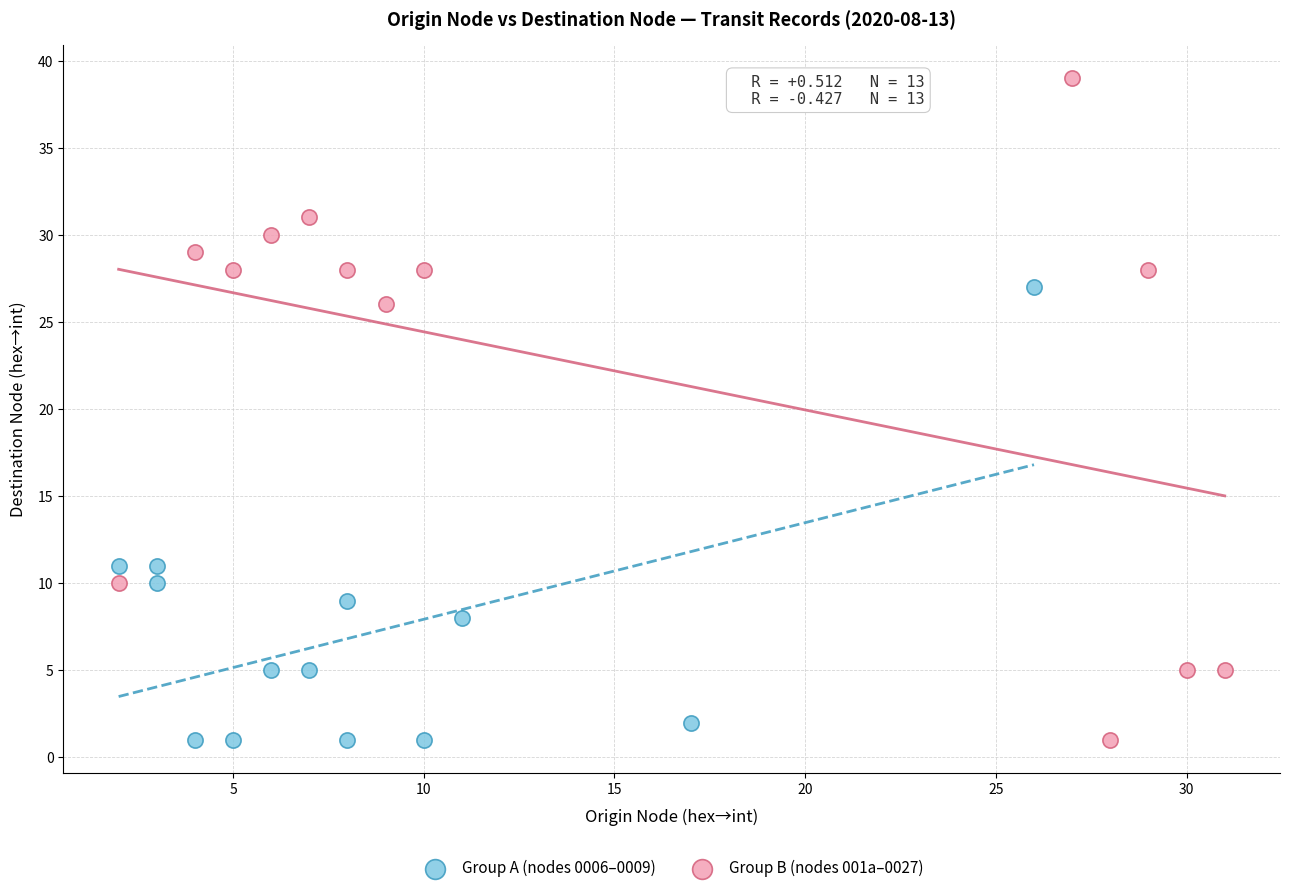

Which series has the widest spread of Y values?

Group B (nodes 001a–0027)